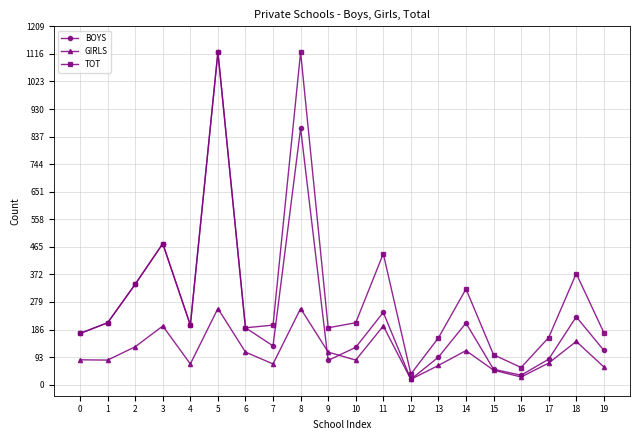

What is the total value across all series at 17?

318